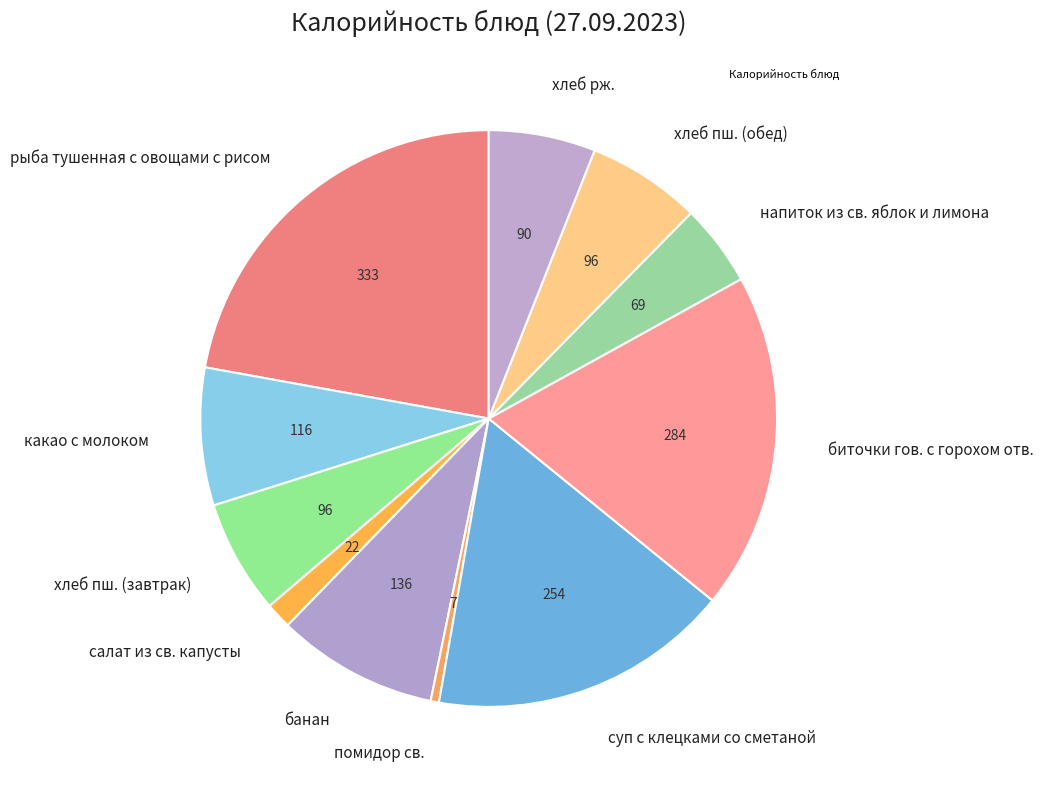

Count the number of slices in the pie.

11